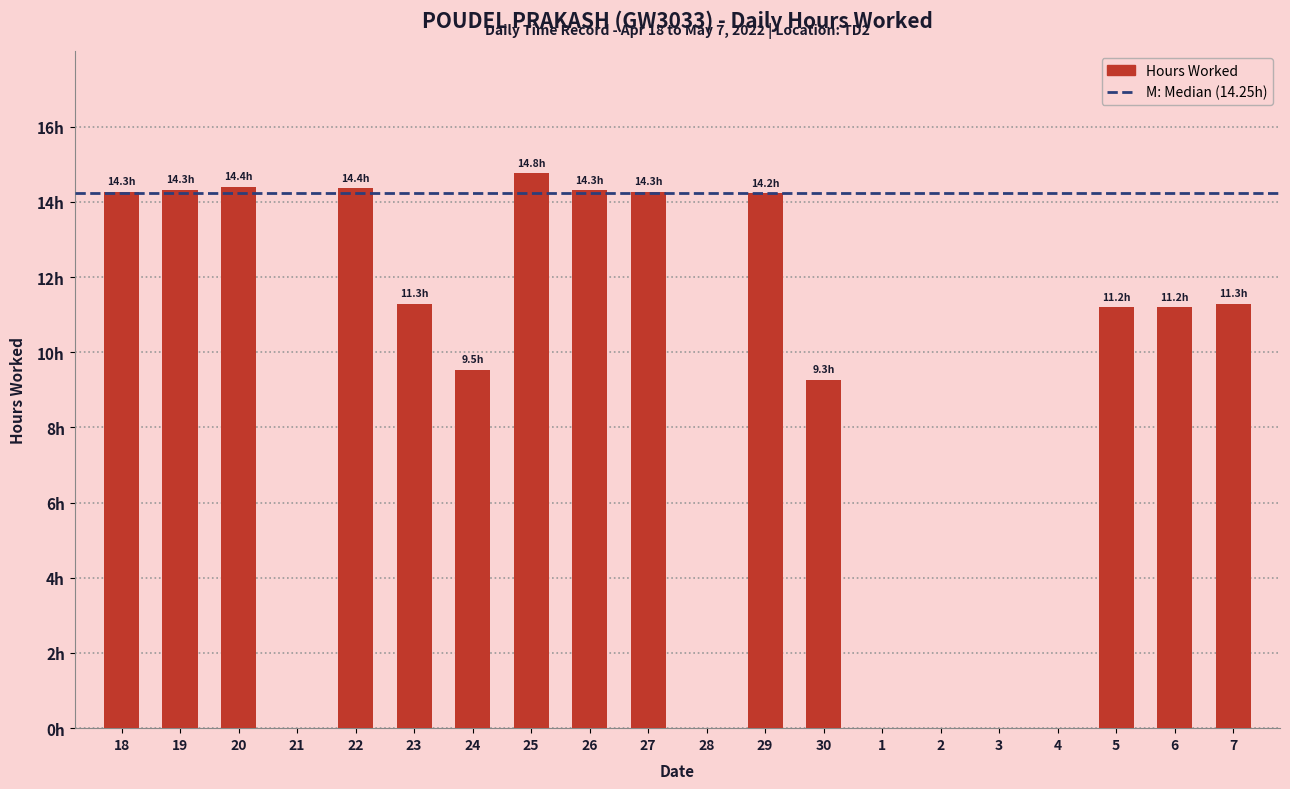

Where is the data nearest to the value 7?

30